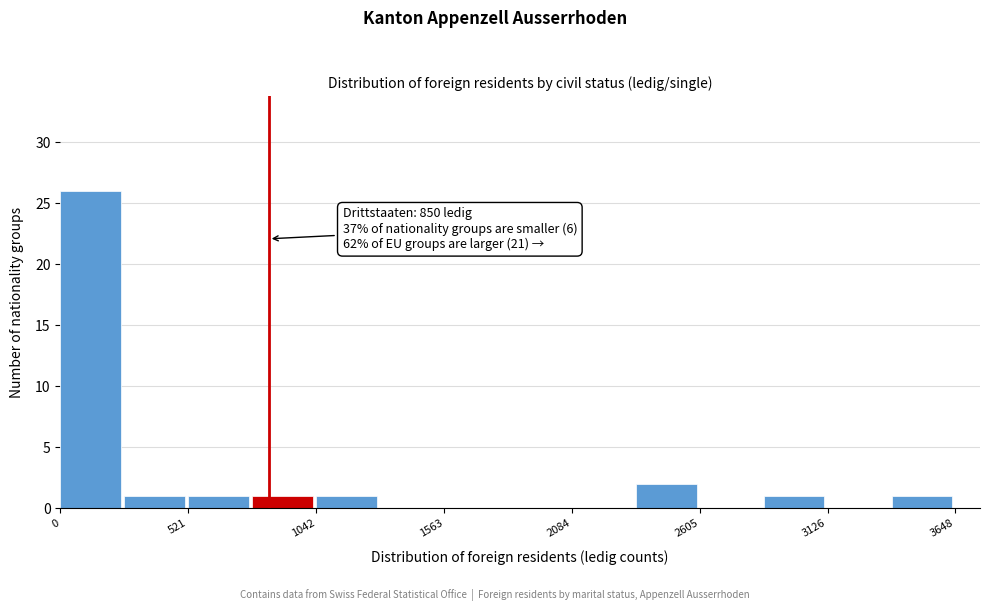

Read against the x-axis, roughly where is the centre of the tallest bar?

100